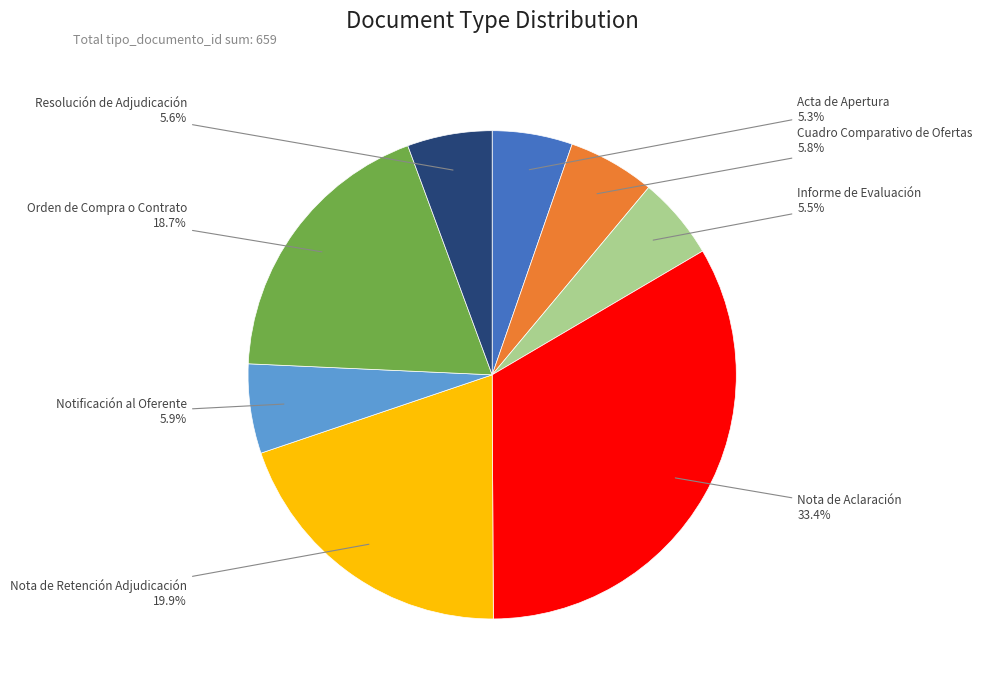

Is there a majority slice in this chart?

No